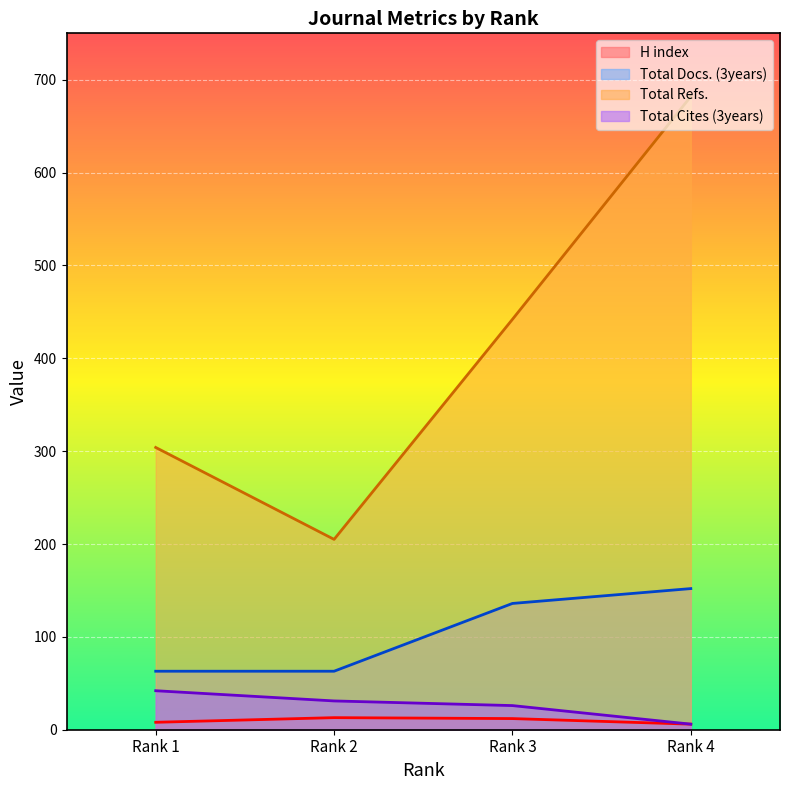

What is the spread (max minus min) of values at Rank 4?

676